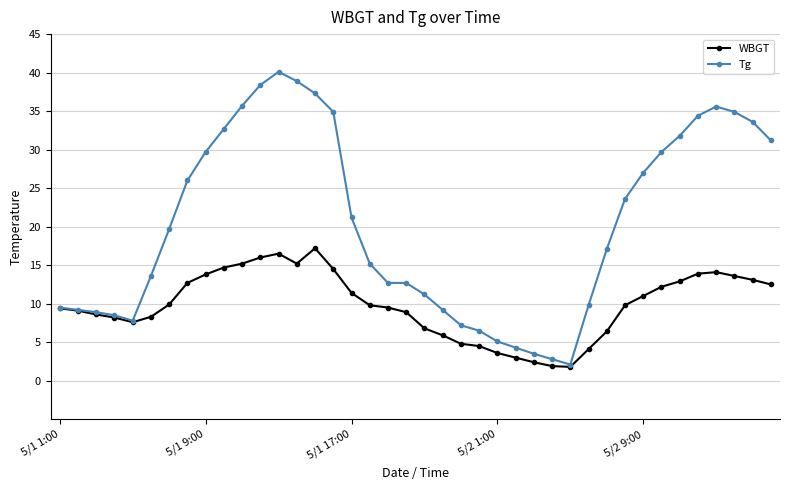

List the series in order of their peak value, highest first.

Tg, WBGT